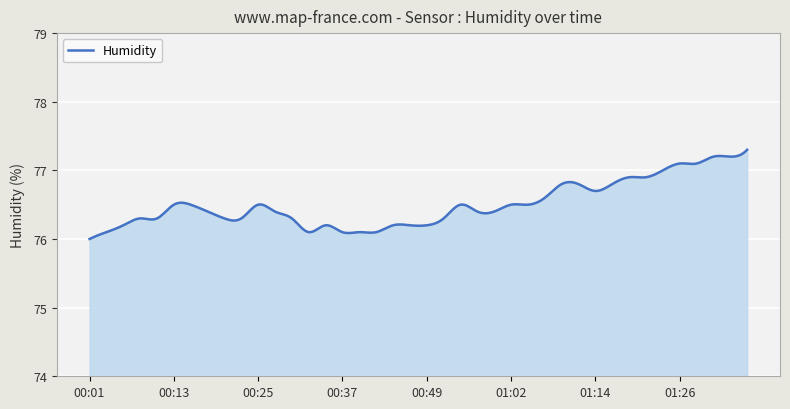

What is the difference between the maximum and minimum values?

1.3